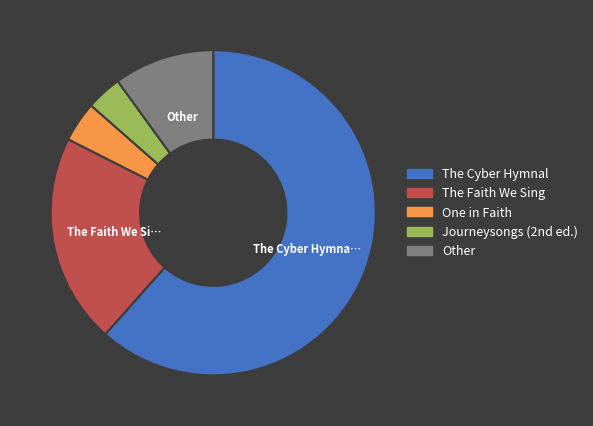

Is there a majority slice in this chart?

Yes